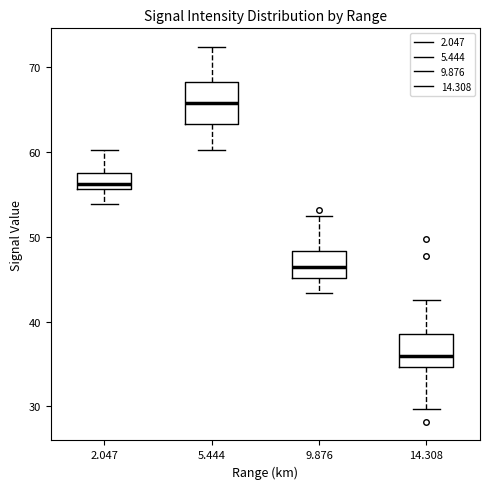

Where does the median line of the box at x = 14.308 sit on the y-axis? The values are not printed on the chart, so give them approximately, as read against the axis.

36